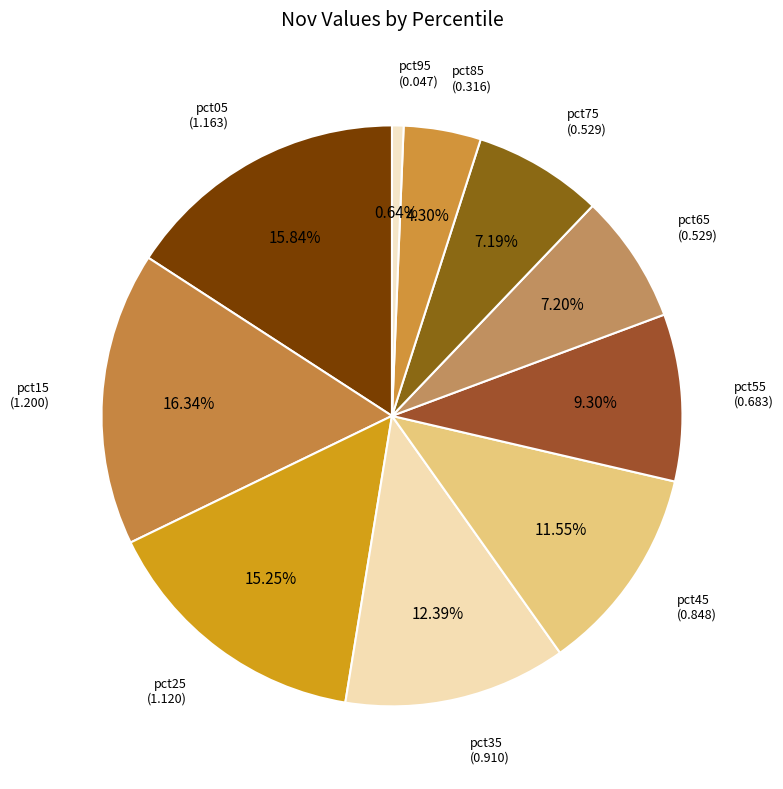

To the nearest percent, what is the difference between the largest and smallest slice percentages?

16%